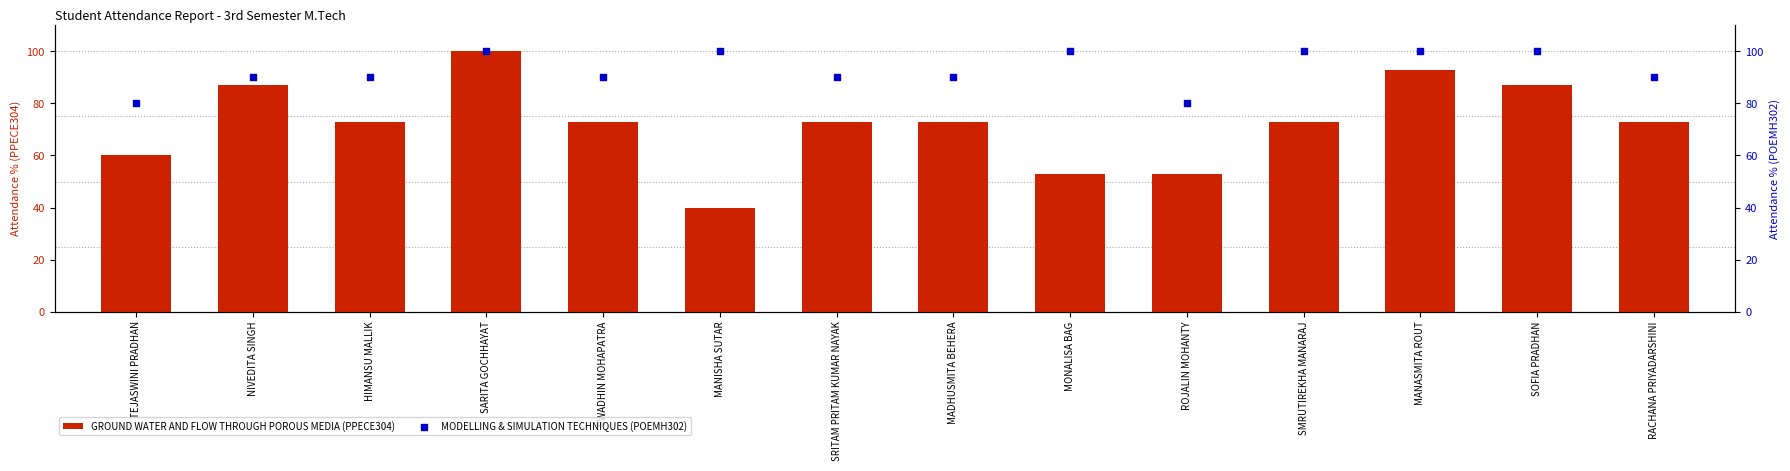

What is the total value across all series at SARITA GOCHHAYAT?

200